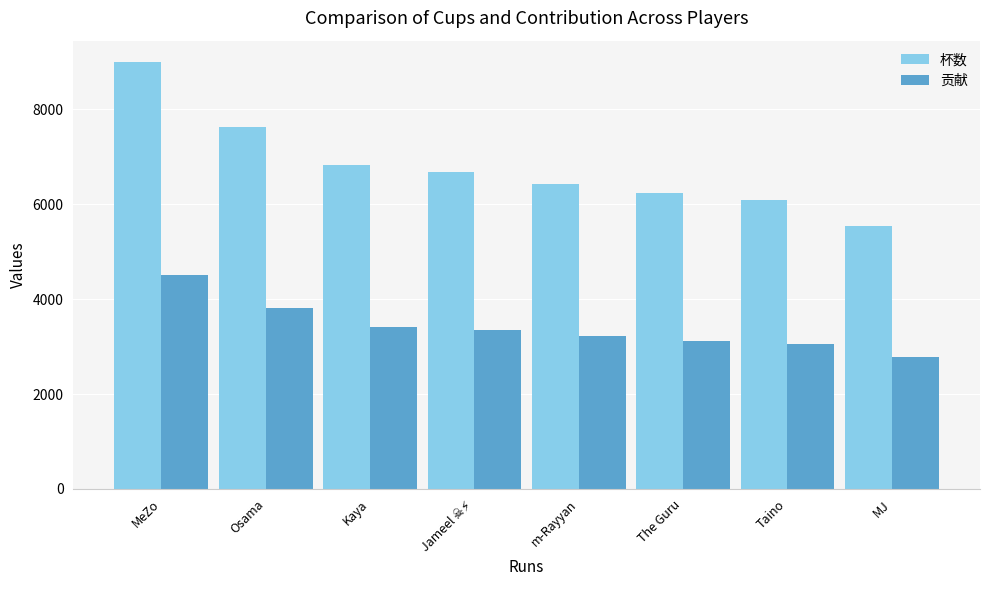

List the series in order of their peak value, lowest first.

贡献, 杯数